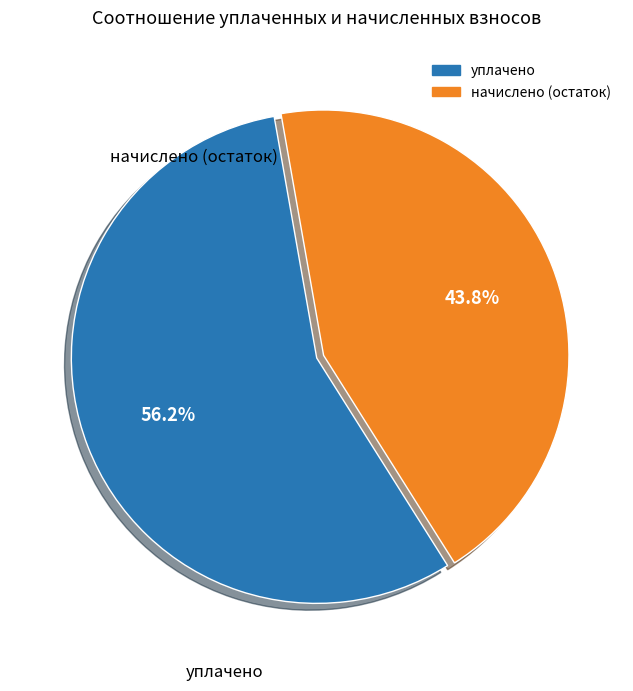

Count the number of slices in the pie.

2